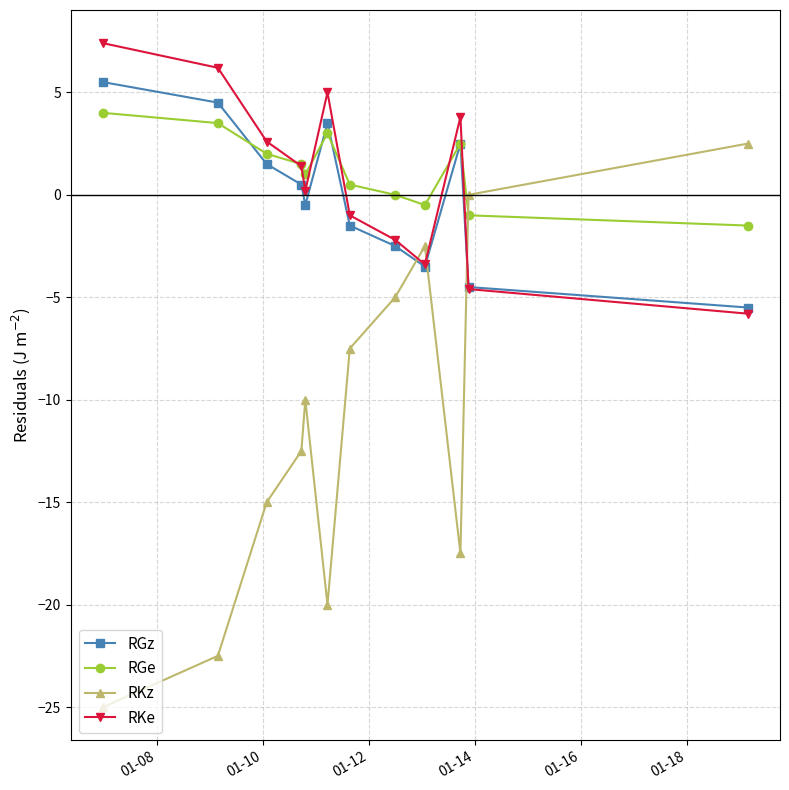

Which series has the largest total across all categories?

RGe